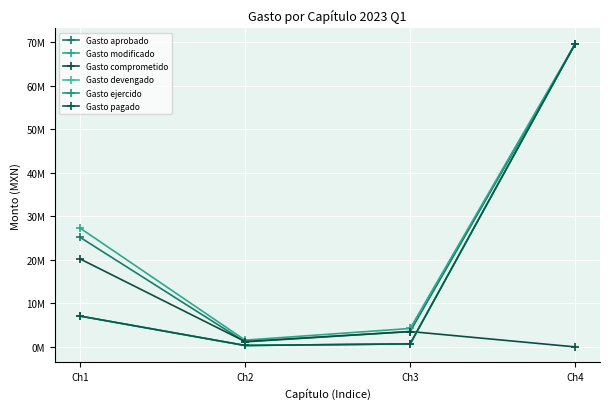

What is the difference between the maximum and minimum values in the Gasto pagado series?

69394072